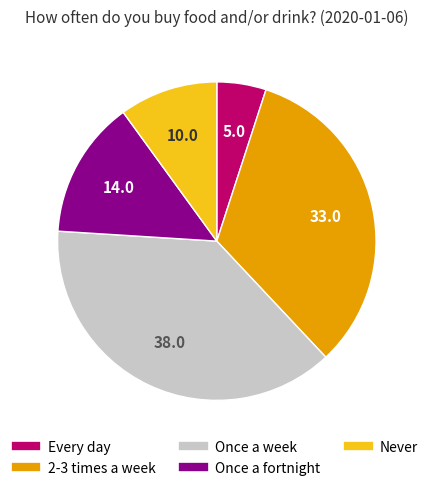

Rank the categories by value from lowest to highest.

Every day, Never, Once a fortnight, 2-3 times a week, Once a week